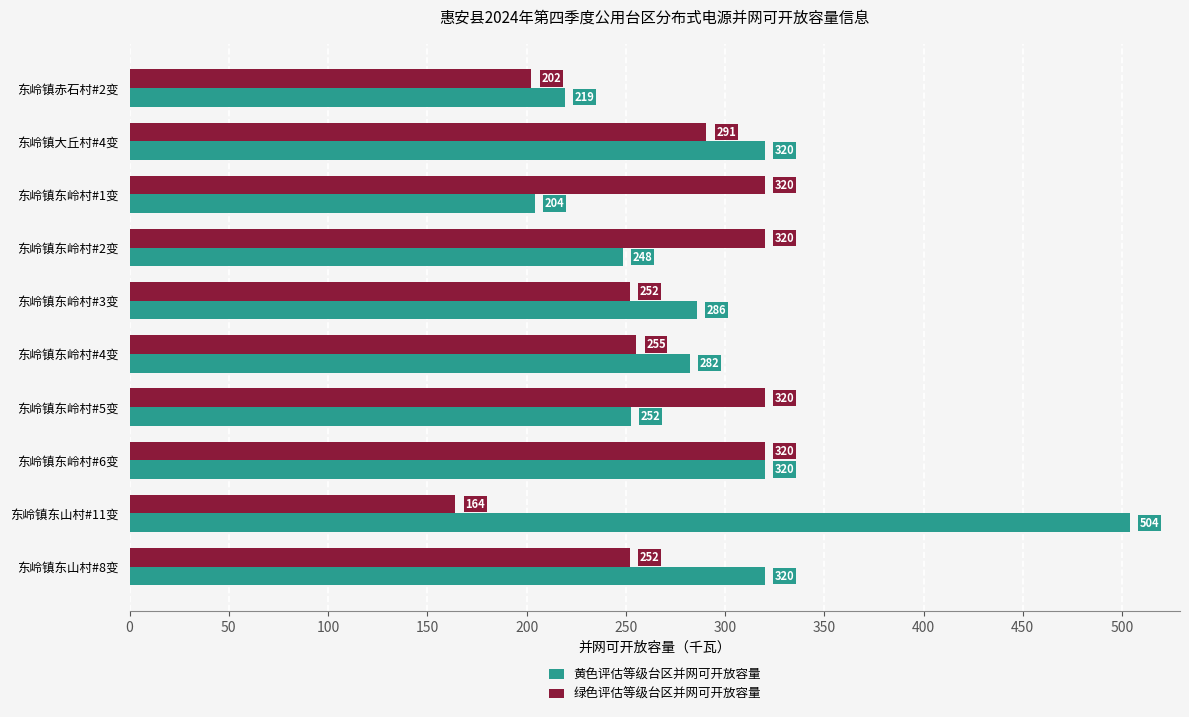

At which category is the sum across all series the highest?

东岭镇东山村#11变